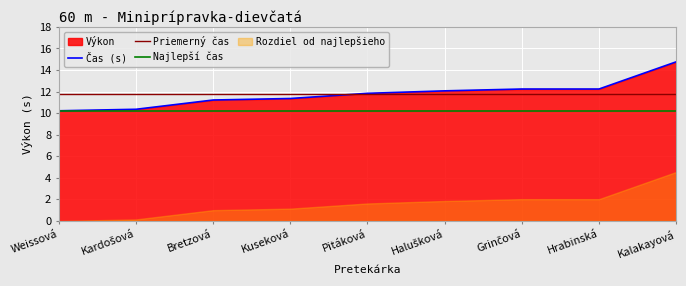

Is it true that Čas (s) equals 20.4 at Halušková?

False